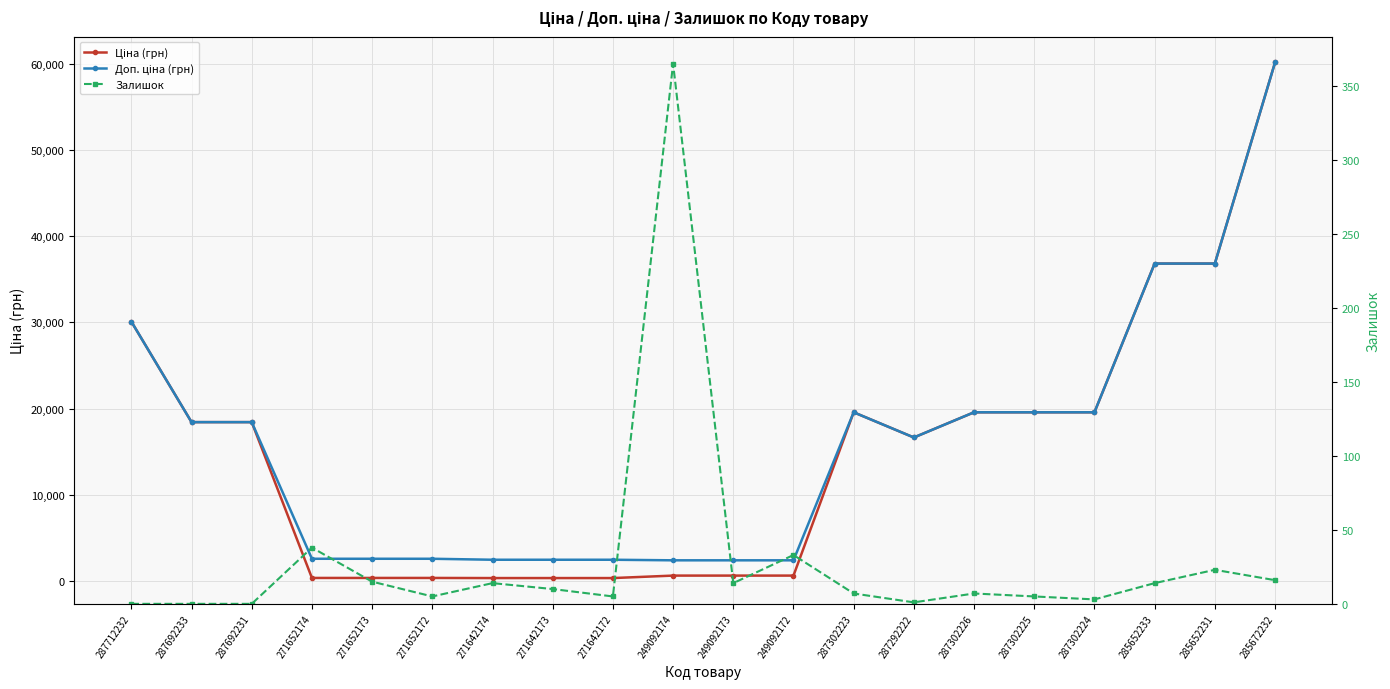

What position from the left is 287302223?

13